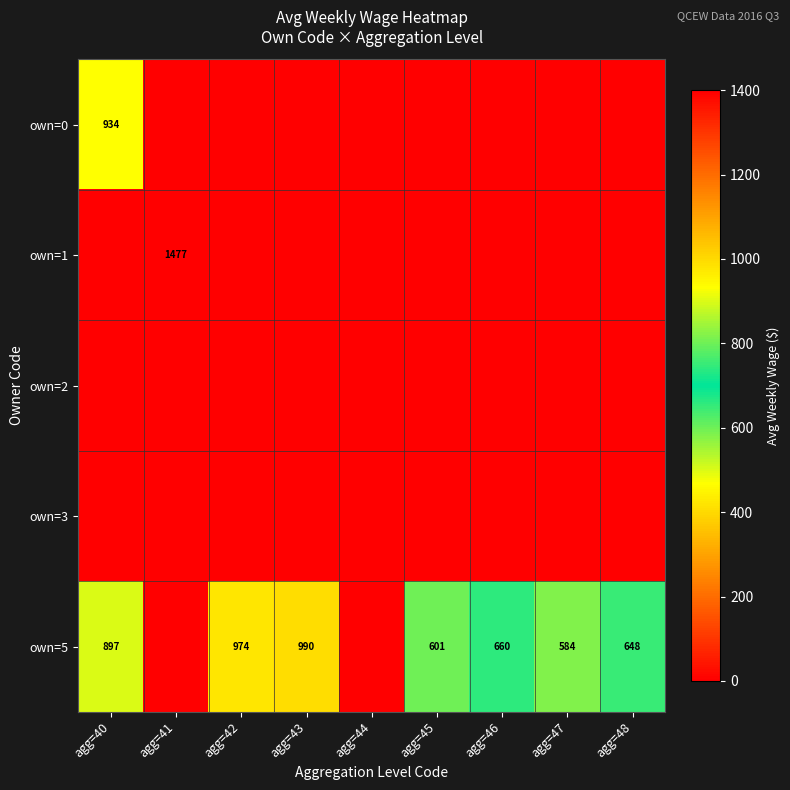

The own=0 series shows 934 at agg=40. True or false?

True